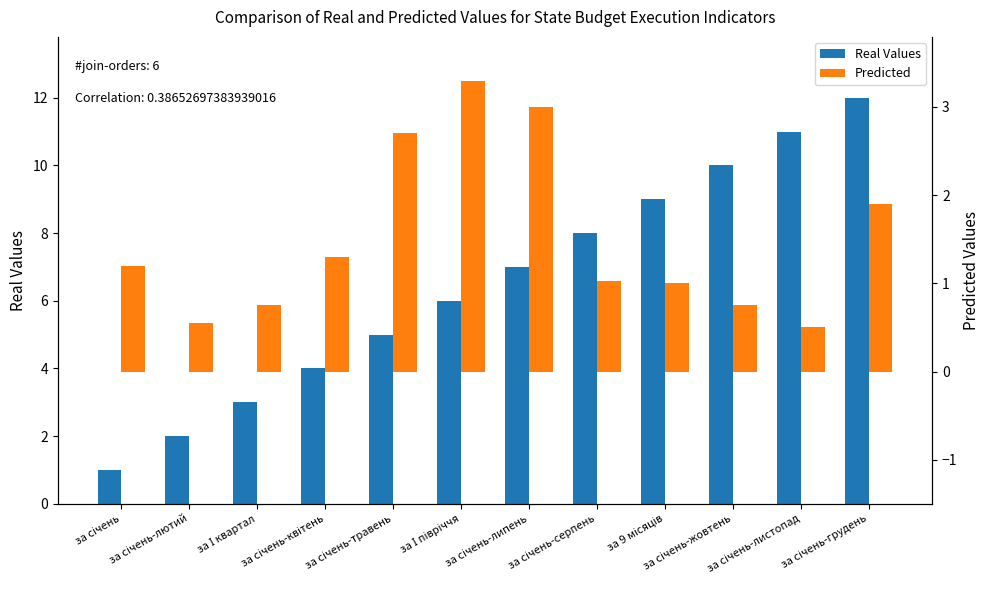

What is the difference between the maximum and minimum values in the Predicted series?

2.8